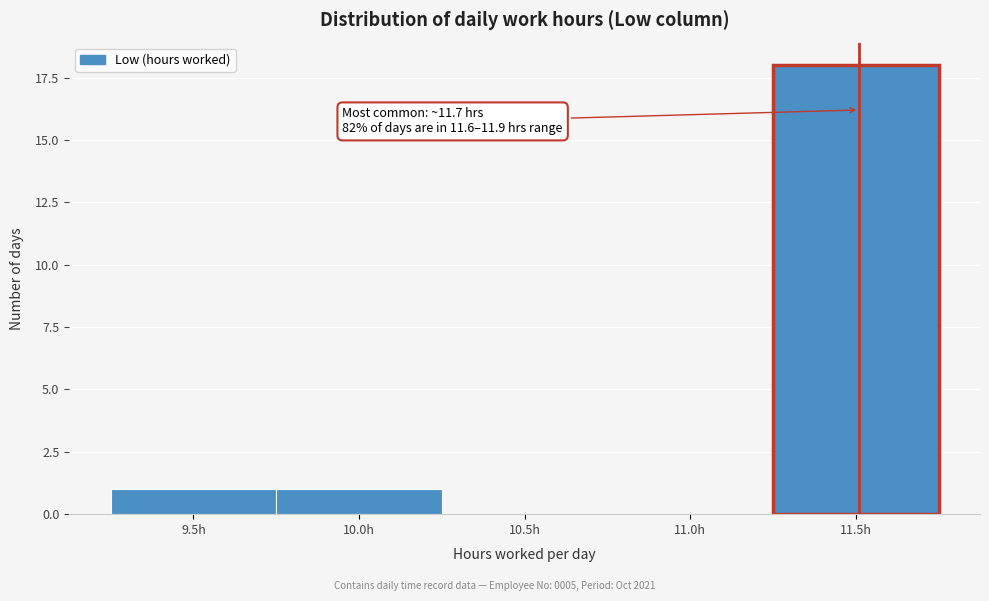

Reading right to left, transcribe all the data shown in this chart.

11.5h=18	11.0h=0	10.5h=0	10.0h=1	9.5h=1